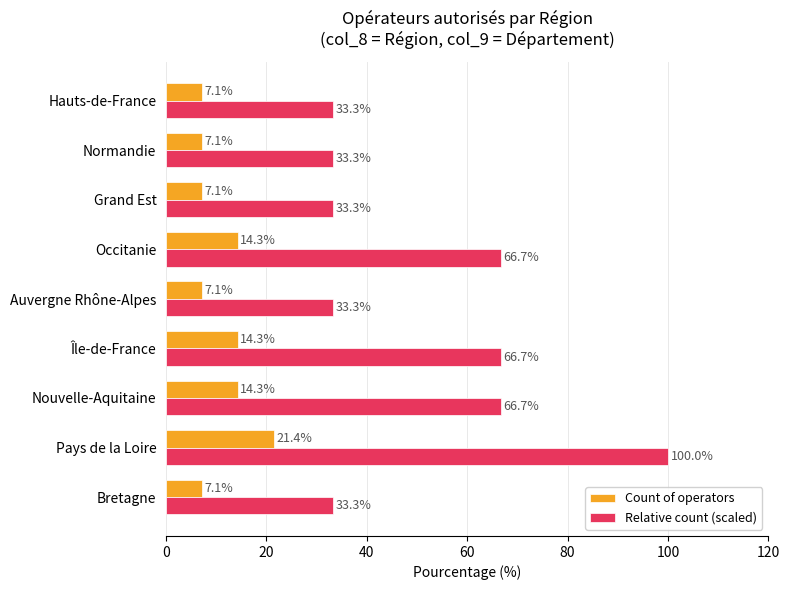

At which label does Count of operators reach its peak?

Pays de la Loire